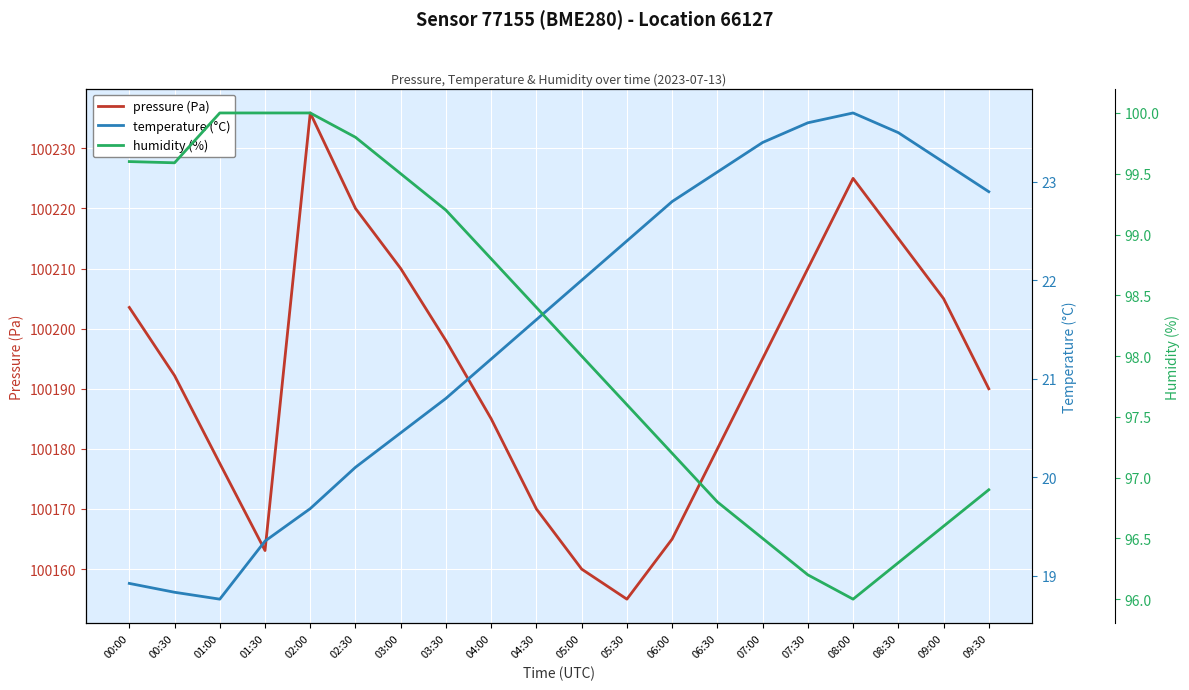

How many lines are shown in the chart?

3